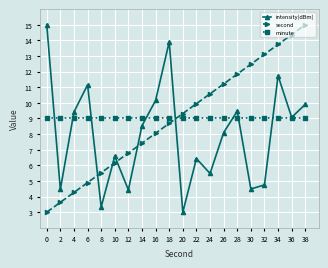

What is the difference between the maximum and minimum values in the second series?

12.0